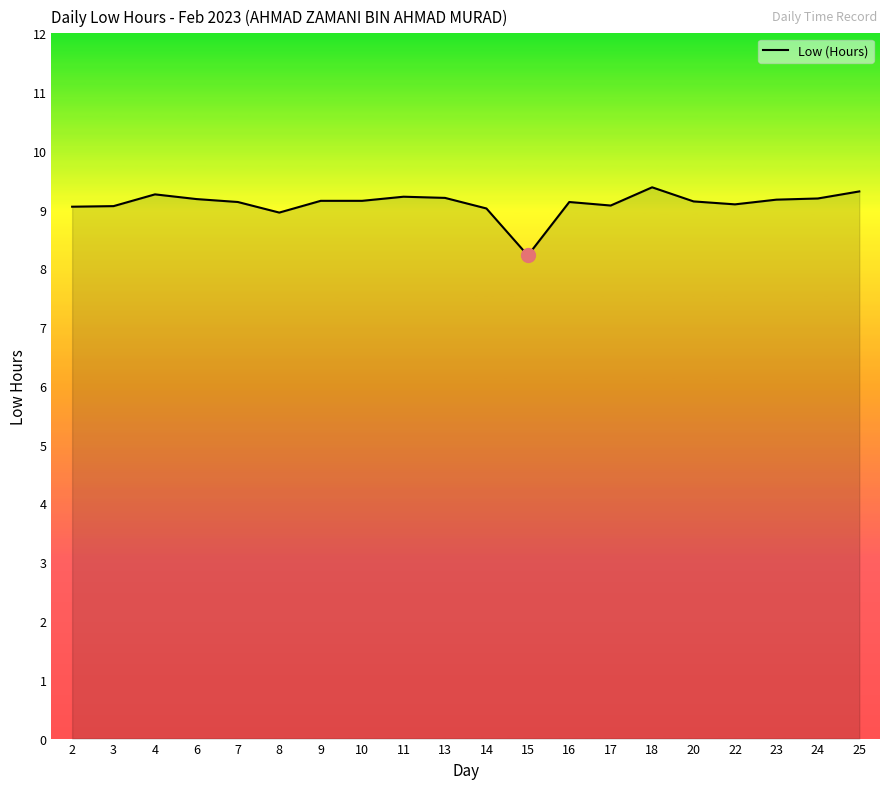

Approximately how many times larger is the value at 20 compared to 16?

1.0